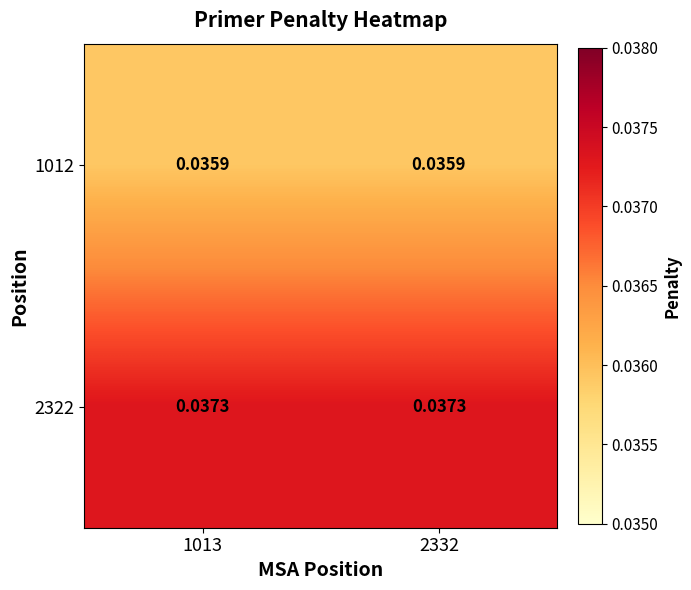

Is the value of 1012 at 1013 greater than the value of 2322 at 1013?

No